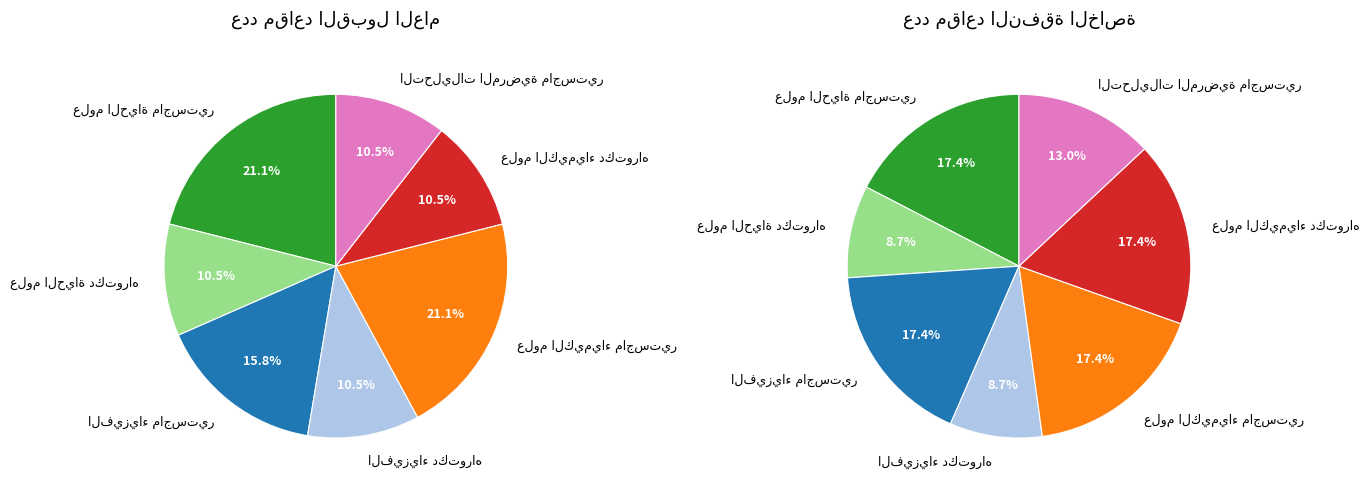

Does علوم الكيمياء ماجستير account for over 50% of the chart?

No